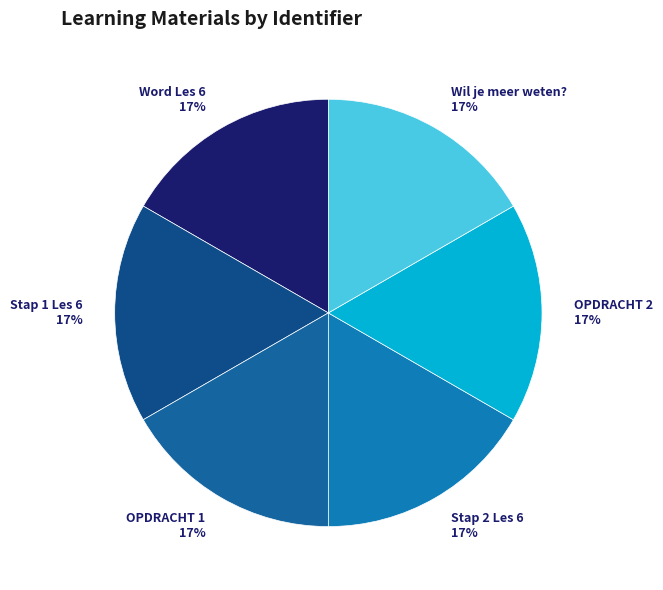

What is the ratio of the value at Stap 1 Les 6 to the value at OPDRACHT 1?

1.0